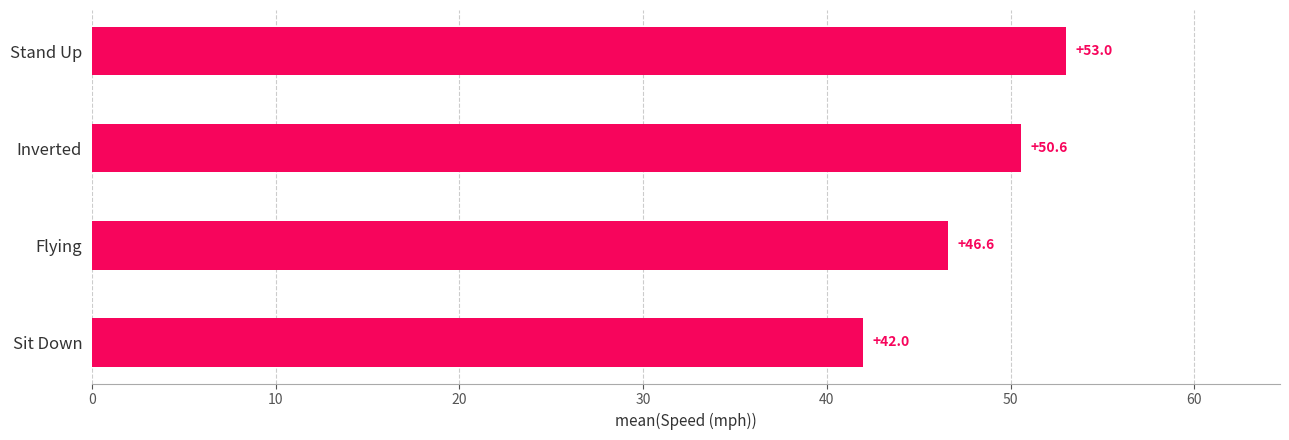

Reading bottom to top, what are all the values shown in this chart?

42.0	46.6	50.6	53.0